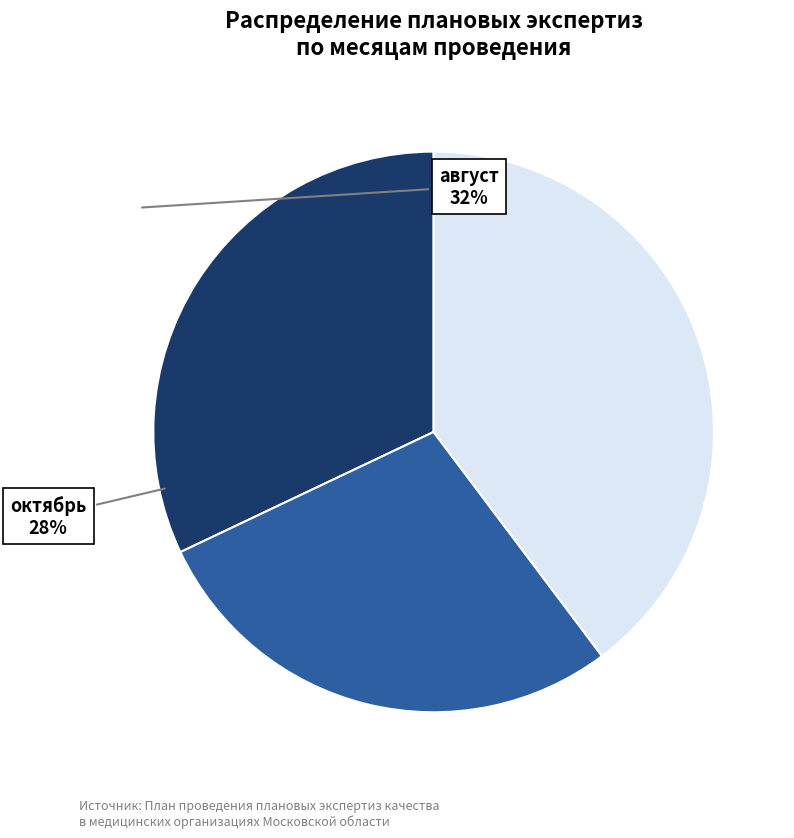

Is there a majority slice in this chart?

No